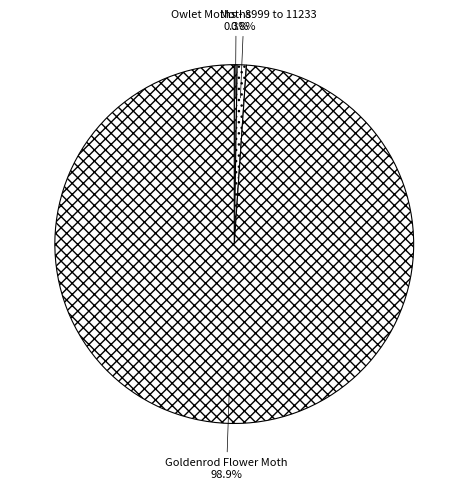

Which category has the biggest portion of the pie?

Goldenrod Flower Moth